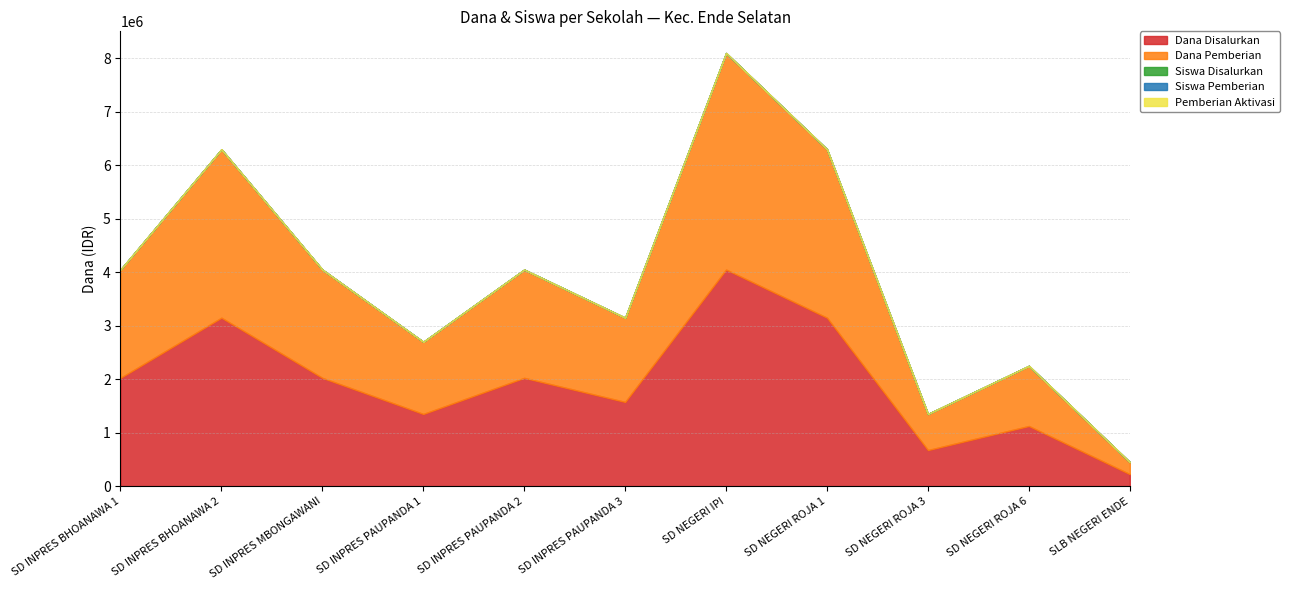

At which category does the chart reach its minimum across all series?

SD INPRES BHOANAWA 1